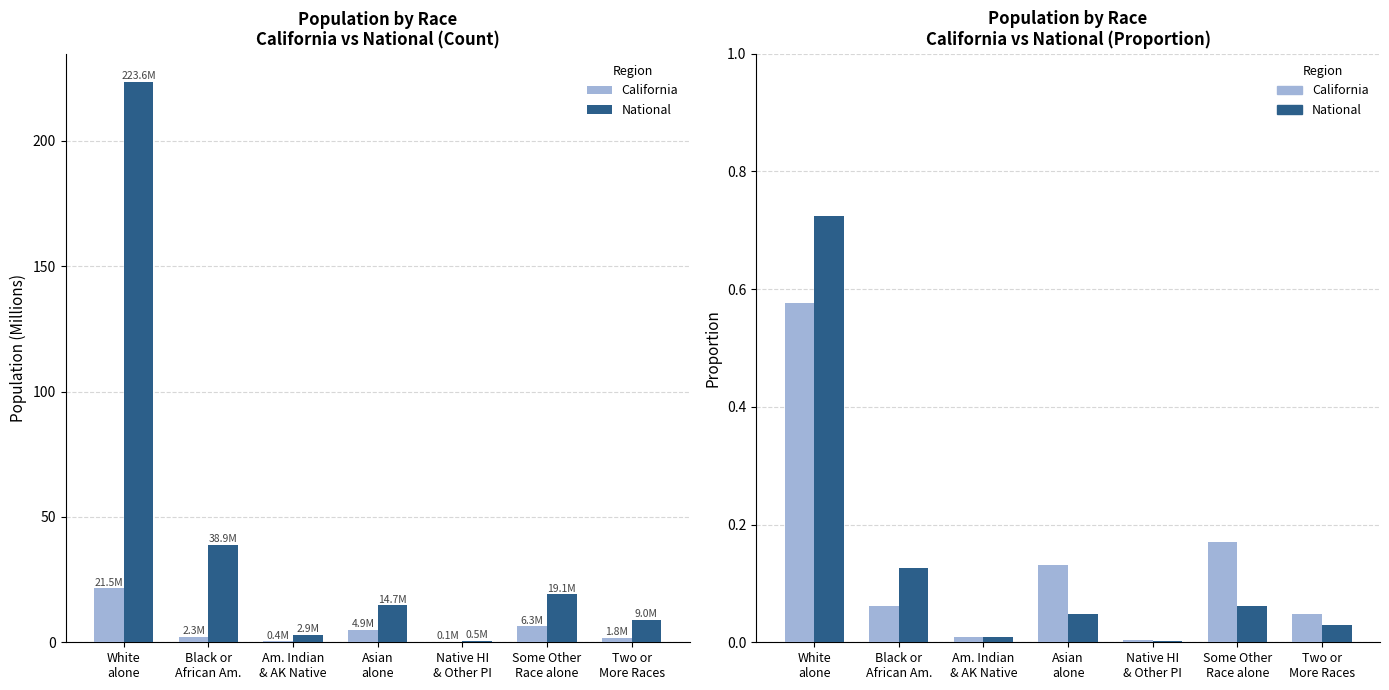

Which has a higher value, White
alone or Asian
alone?

White
alone